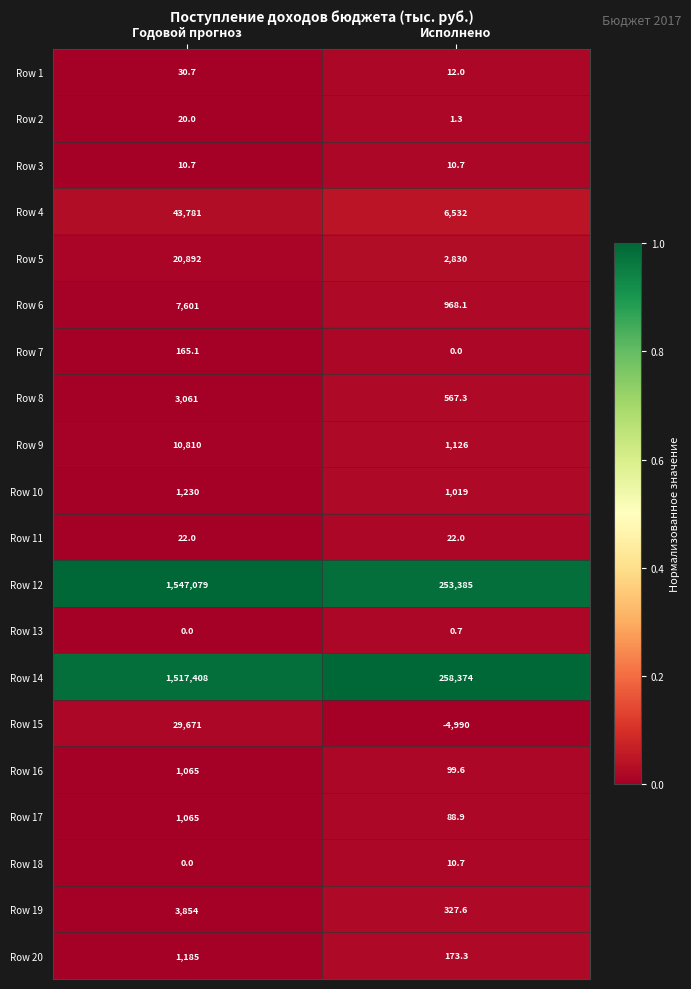

What is the difference between the highest and lowest values at Исполнено?

263364.0